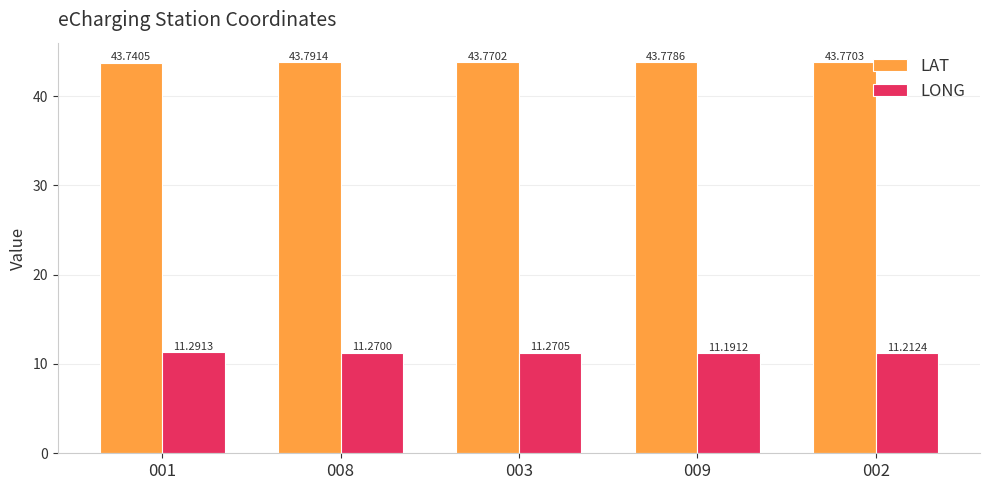

What are all the series names shown in the legend?

LAT, LONG